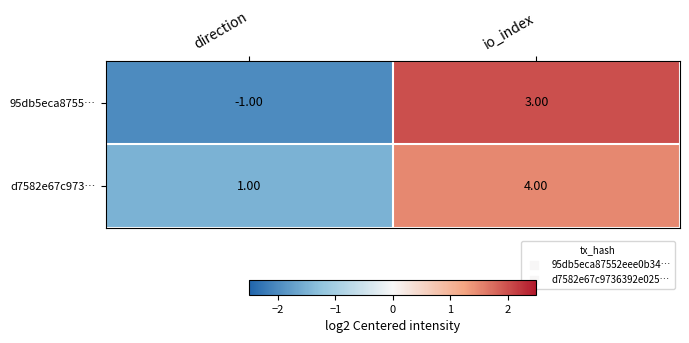

Is the value of d7582e67c973… at direction greater than the value of 95db5eca8755… at direction?

Yes